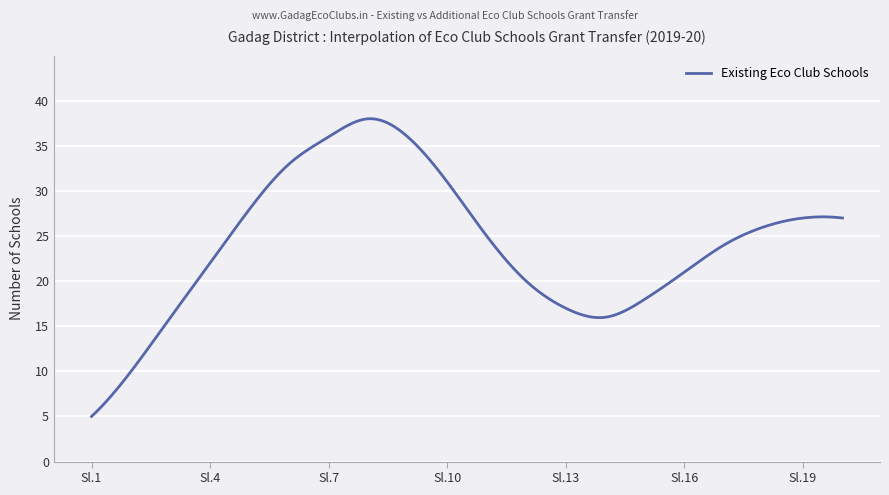

What is the minimum value shown in the chart?

5.0